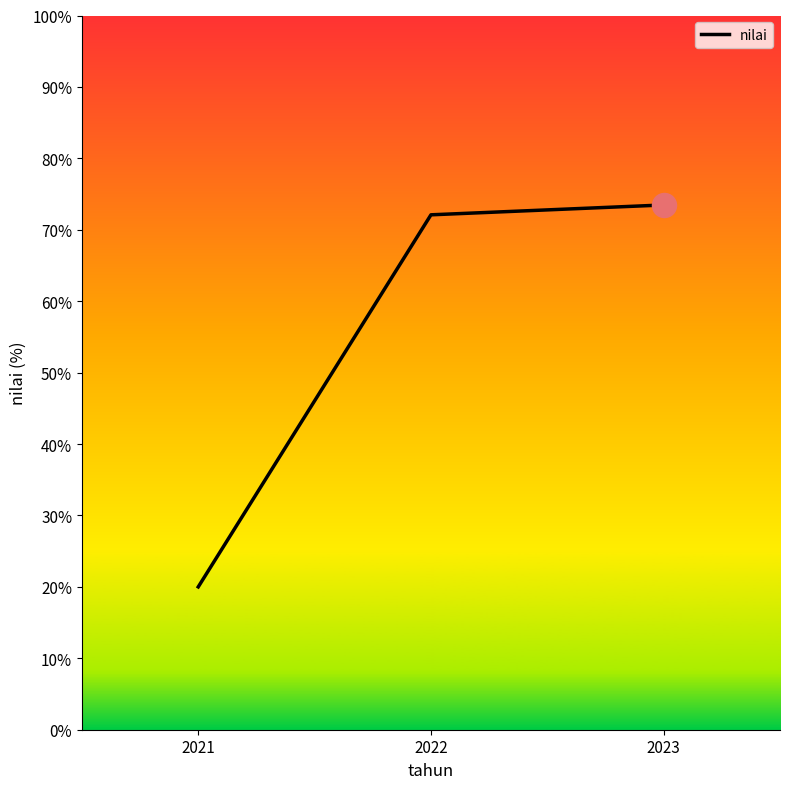

What is the change in value from 2021 to 2022?

+52.1